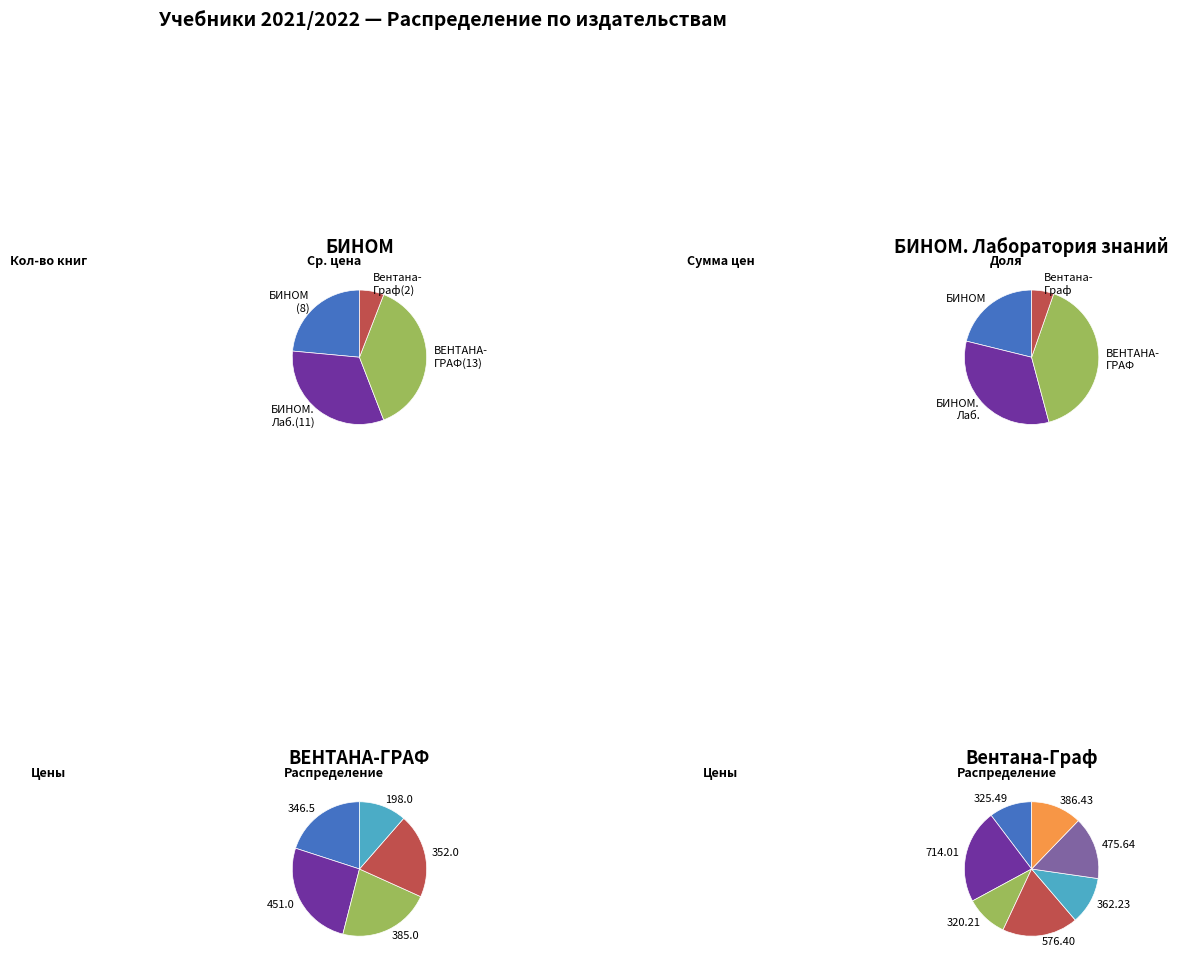

What is the largest slice in the pie chart?

ВЕНТАНА-ГРАФ